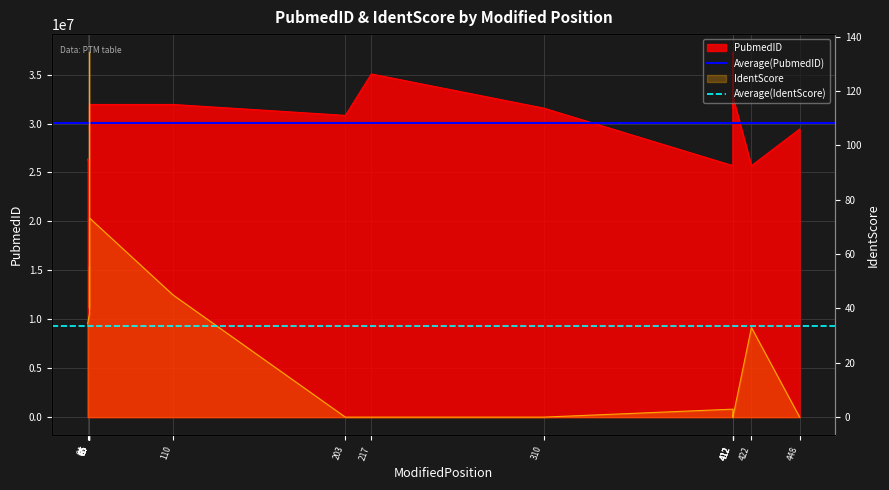

At which category is the sum across all series the highest?

64